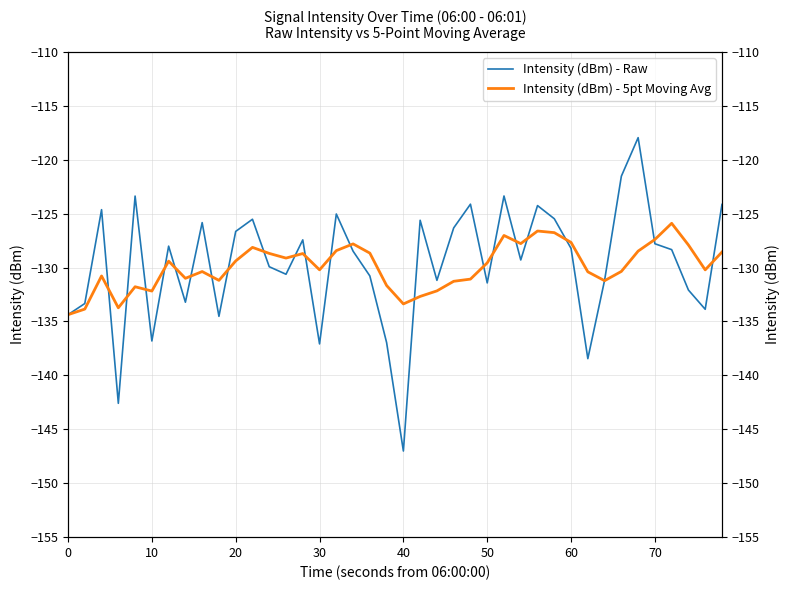

What is the value of the Intensity (dBm) - 5pt Moving Avg point at the 12th from the left?

-128.1